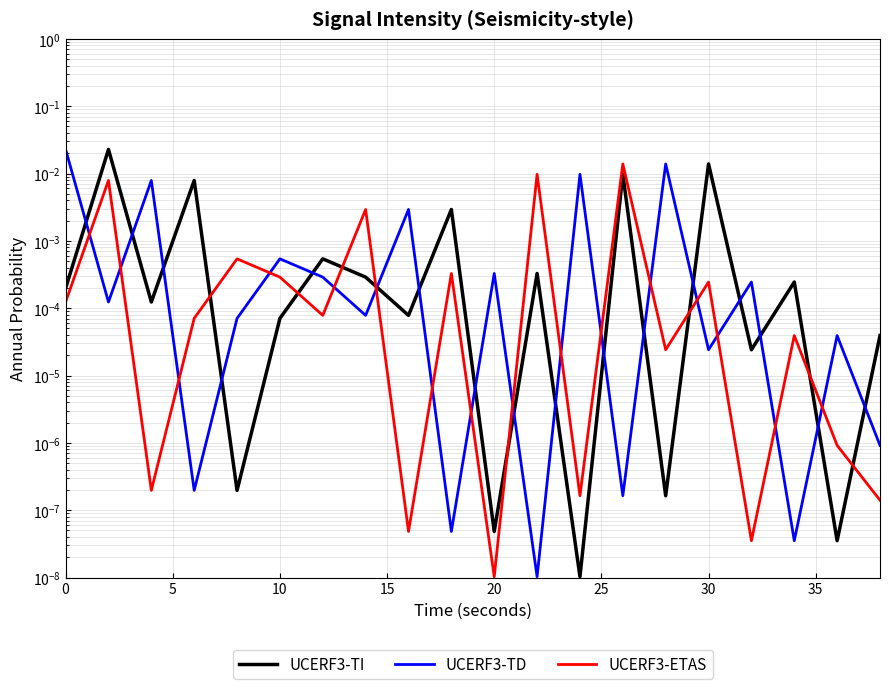

How many interior local valleys does the UCERF3-ETAS series have?

7